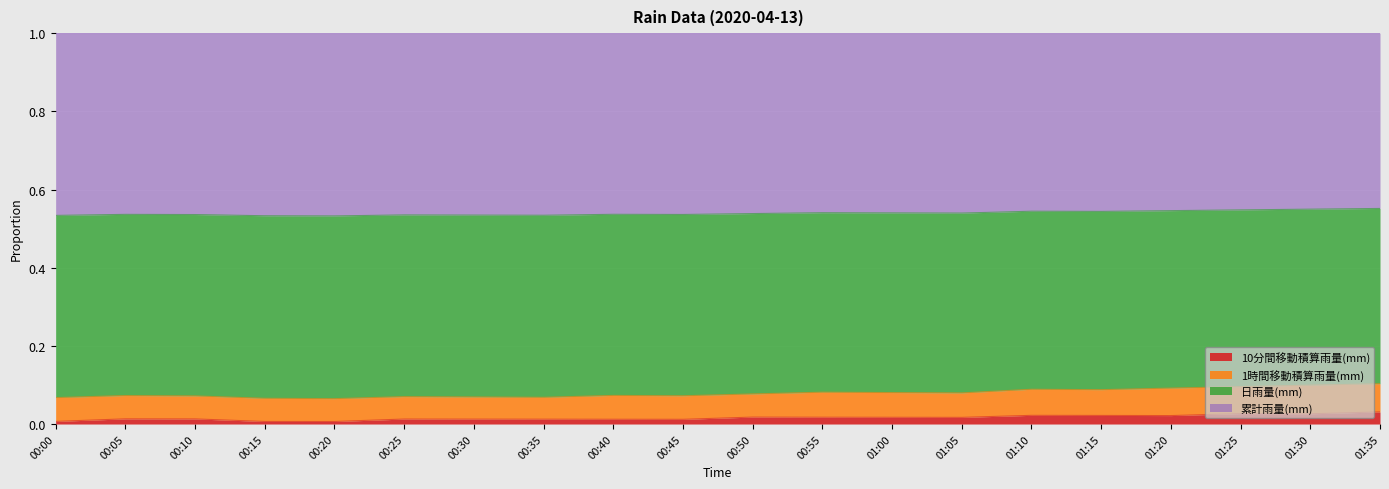

What position from the left is 00:45?

10